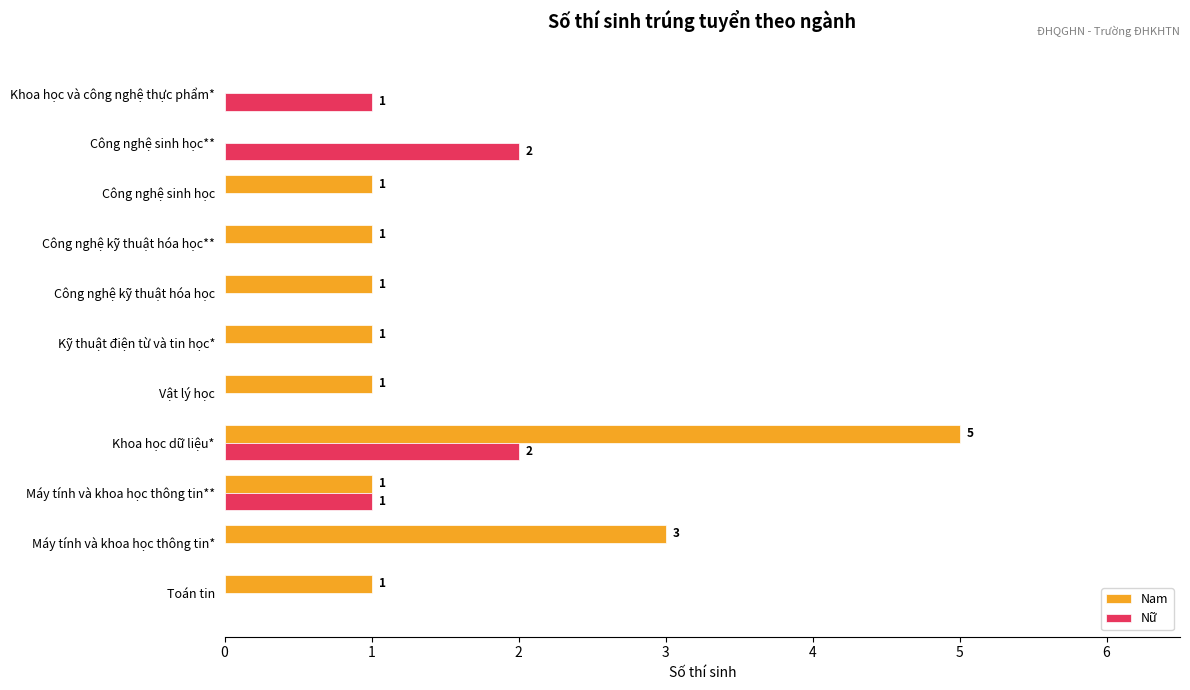

What is the average value of the Nữ series?

1